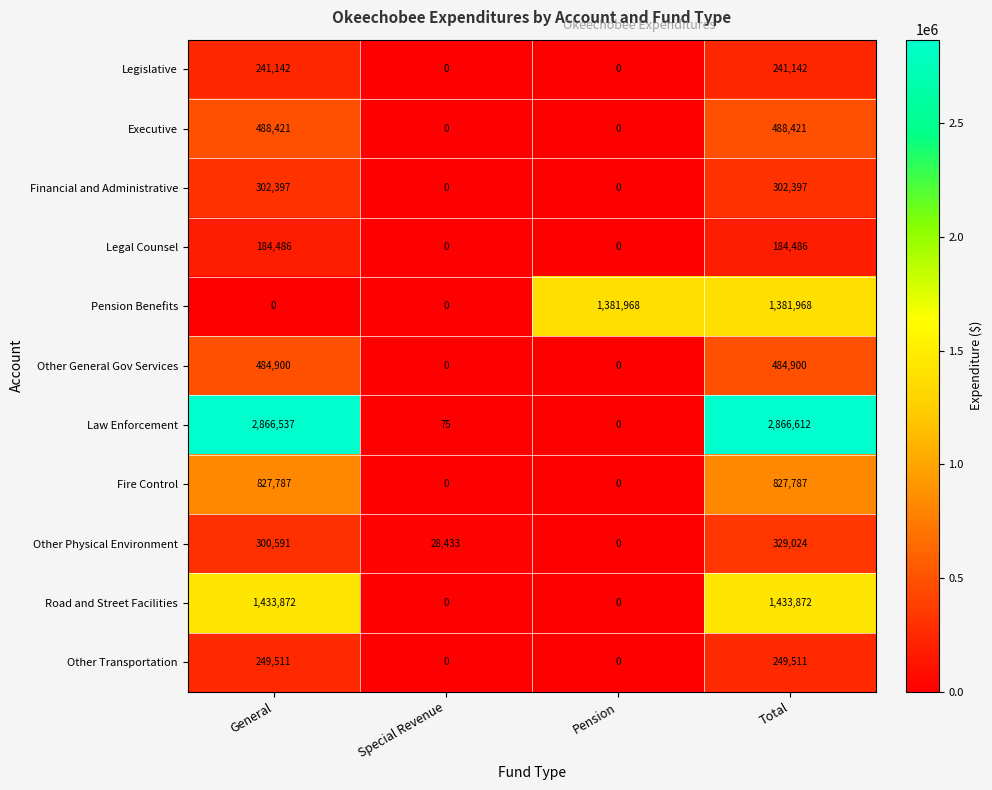

Rank the series at General from lowest to highest value.

Pension Benefits, Legal Counsel, Legislative, Other Transportation, Other Physical Environment, Financial and Administrative, Other General Gov Services, Executive, Fire Control, Road and Street Facilities, Law Enforcement